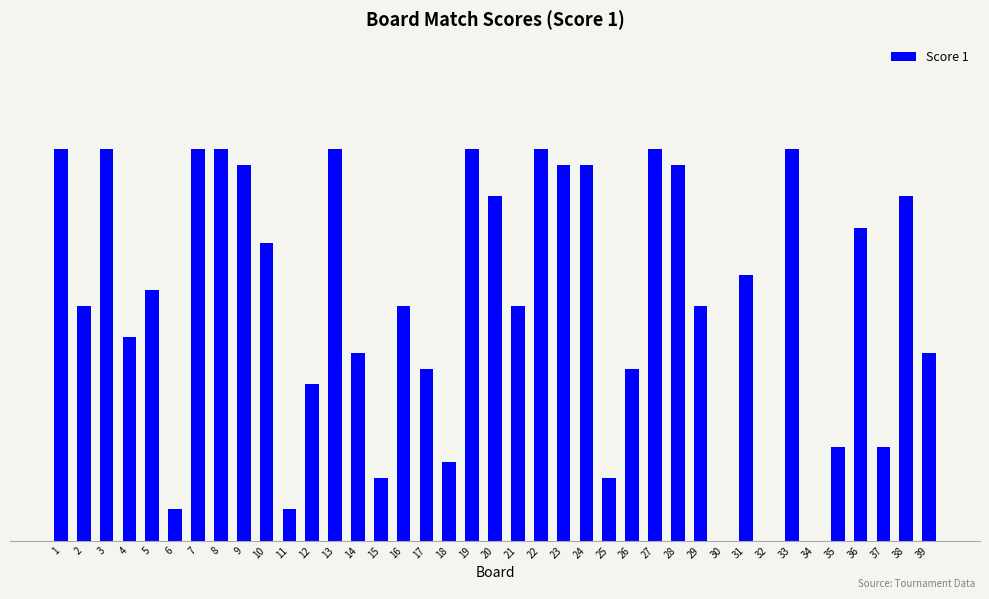

Rank the categories by value from highest to lowest.

1, 3, 7, 8, 13, 19, 22, 27, 33, 9, 23, 24, 28, 20, 38, 36, 10, 31, 5, 2, 16, 21, 29, 4, 14, 39, 17, 26, 12, 35, 37, 18, 15, 25, 6, 11, 30, 32, 34